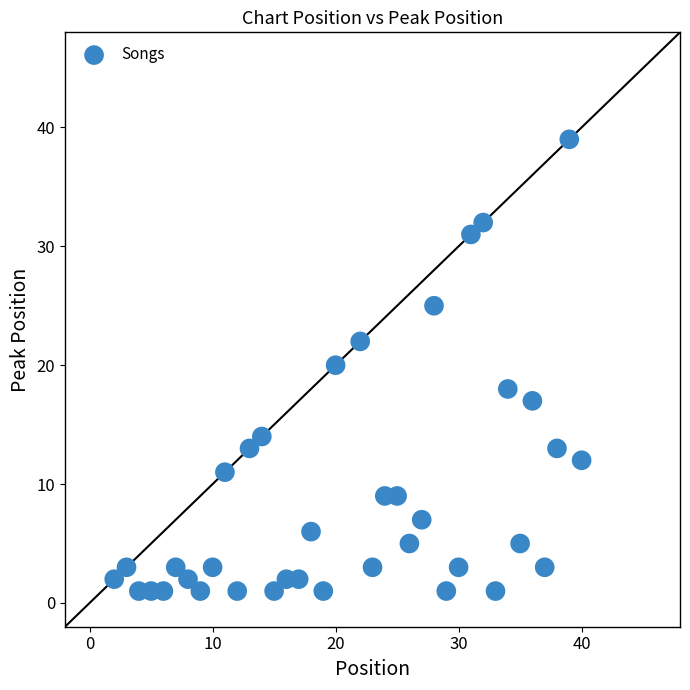

What is the range of Y values (max minus min)?

38